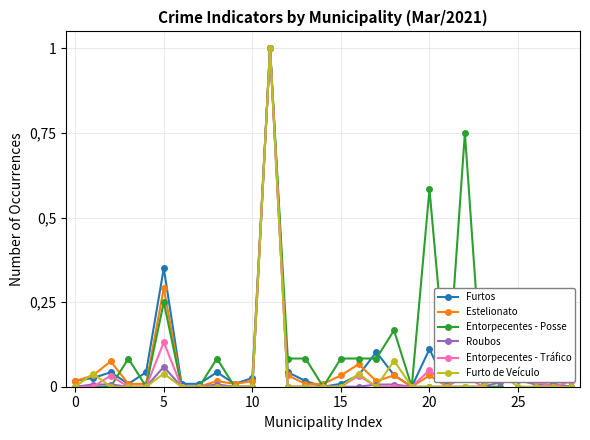

What are all the series names shown in the legend?

Furtos, Estelionato, Entorpecentes - Posse, Roubos, Entorpecentes - Tráfico, Furto de Veículo